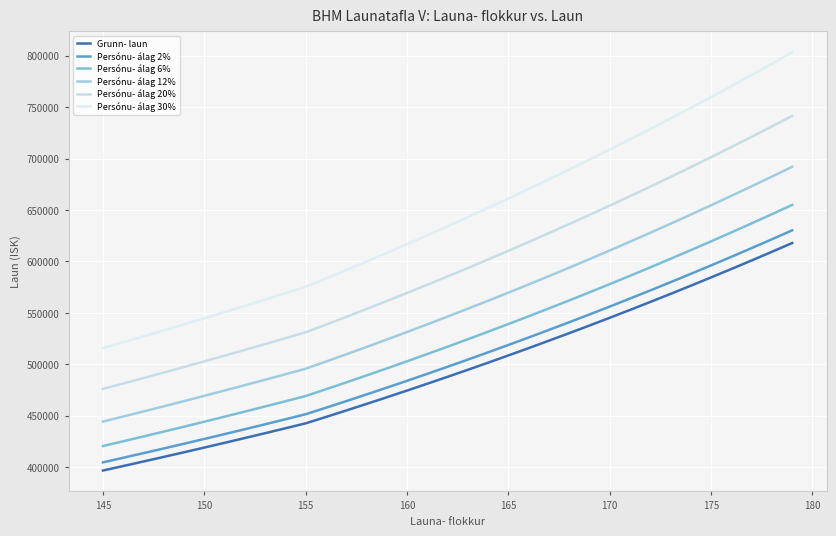

True or false: Persónu- álag 12% and Grunn- laun cross at least once.

False